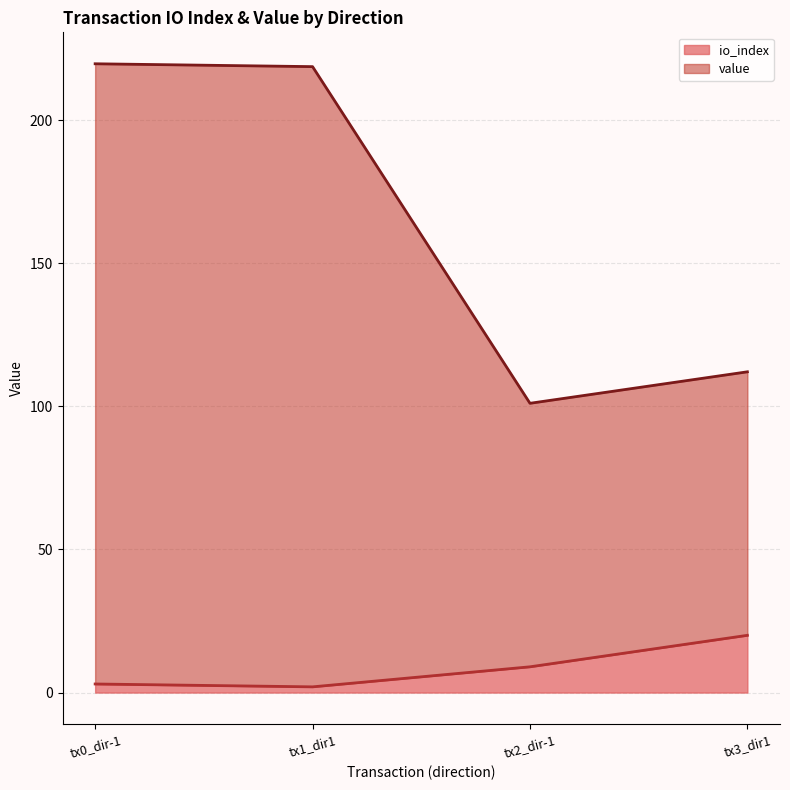

What is the total value across all series at tx3_dir1?

112.1